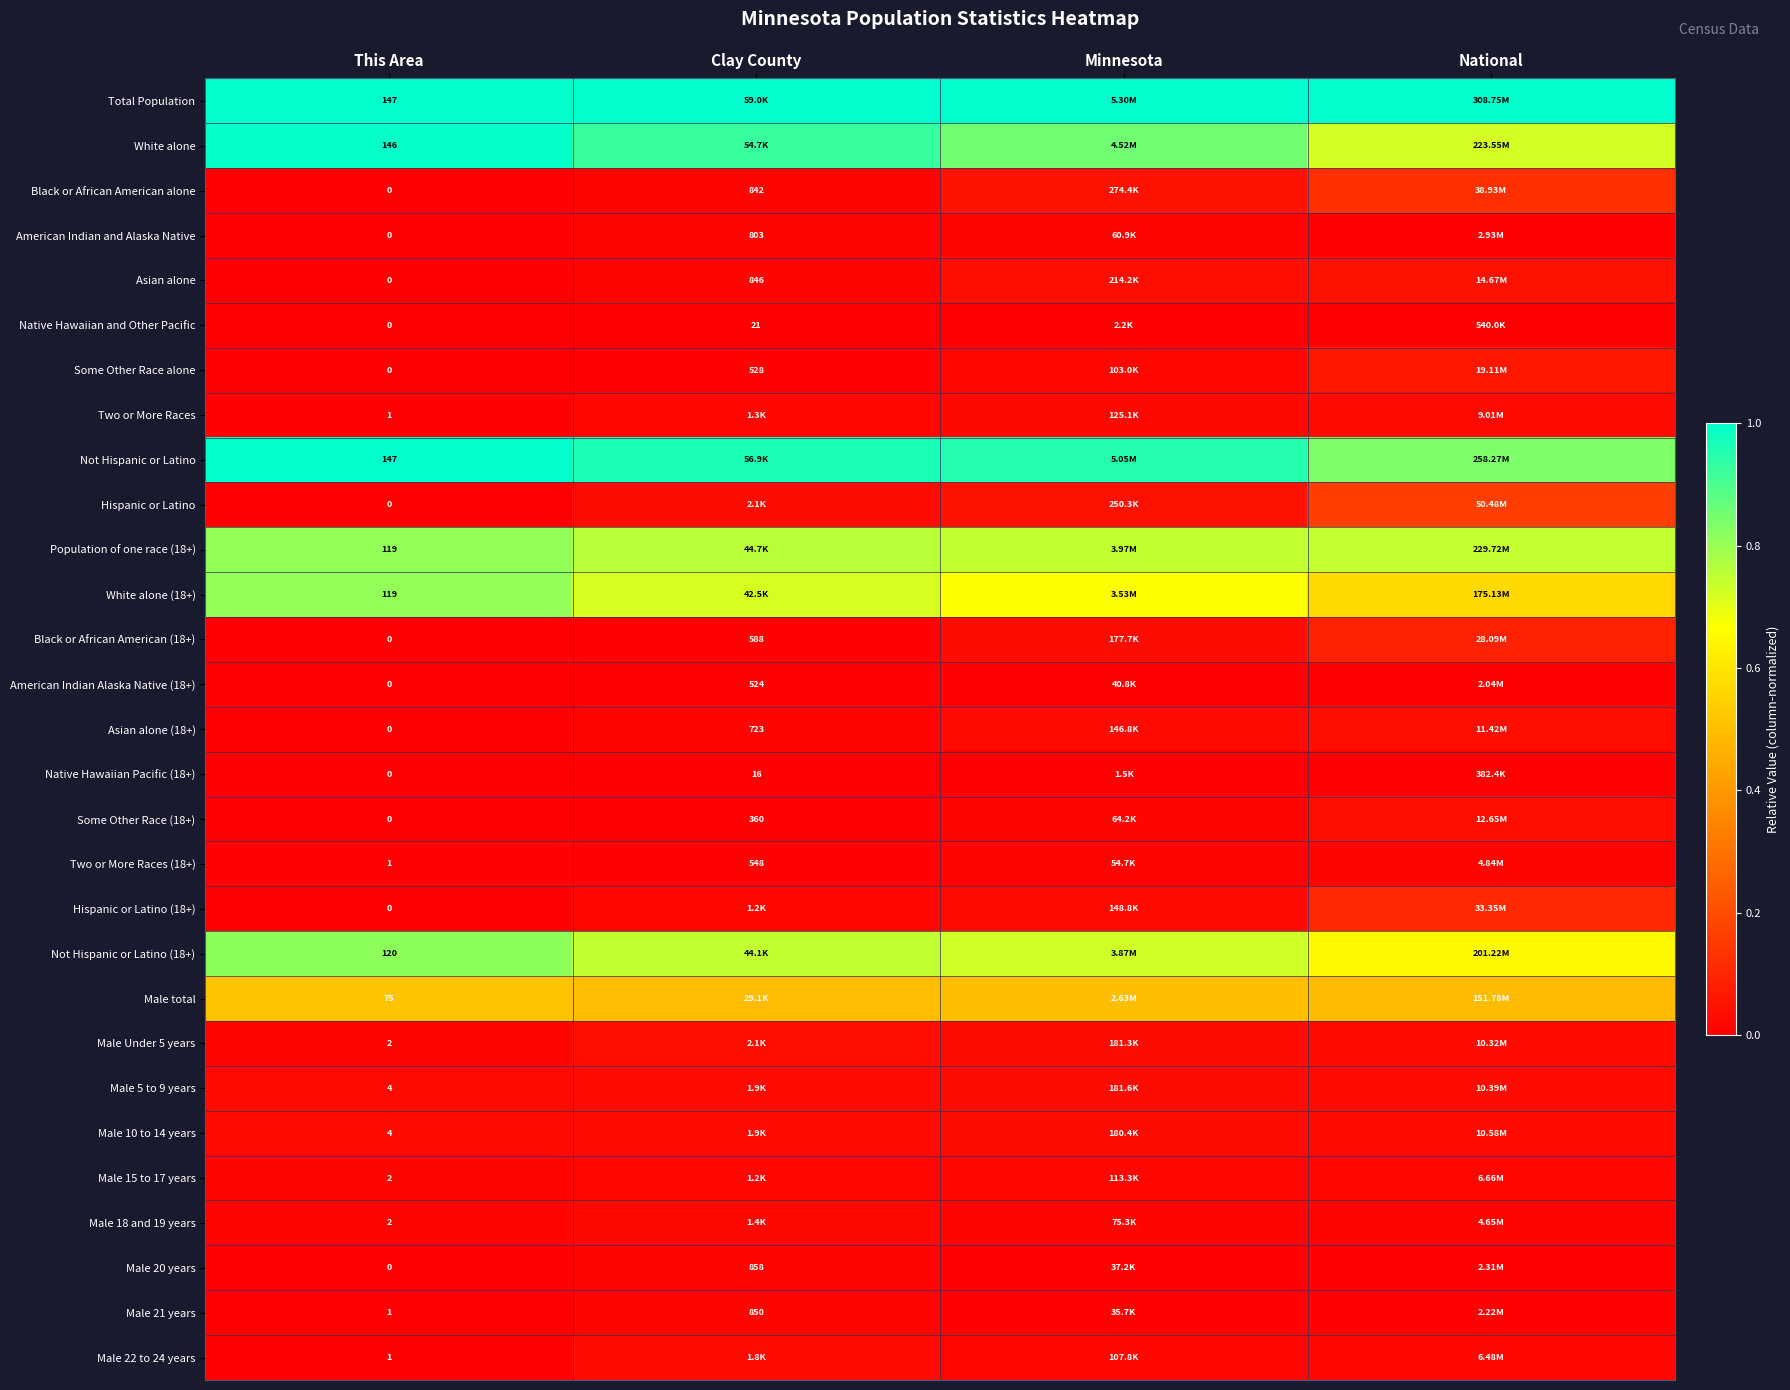

Which category has the highest value in the Some Other Race alone series?

National